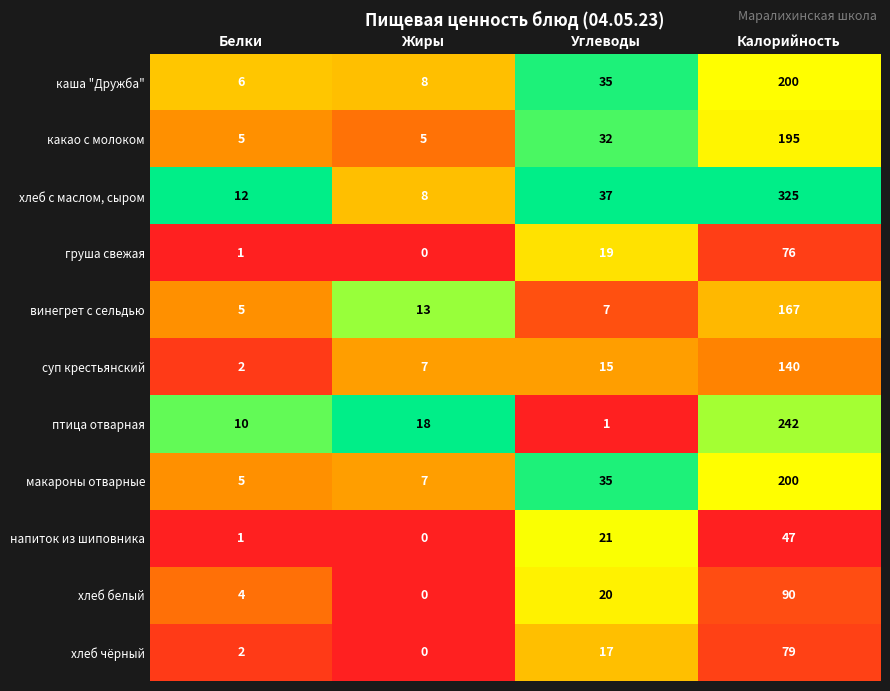

What is the difference between the highest and lowest values at Белки?

11